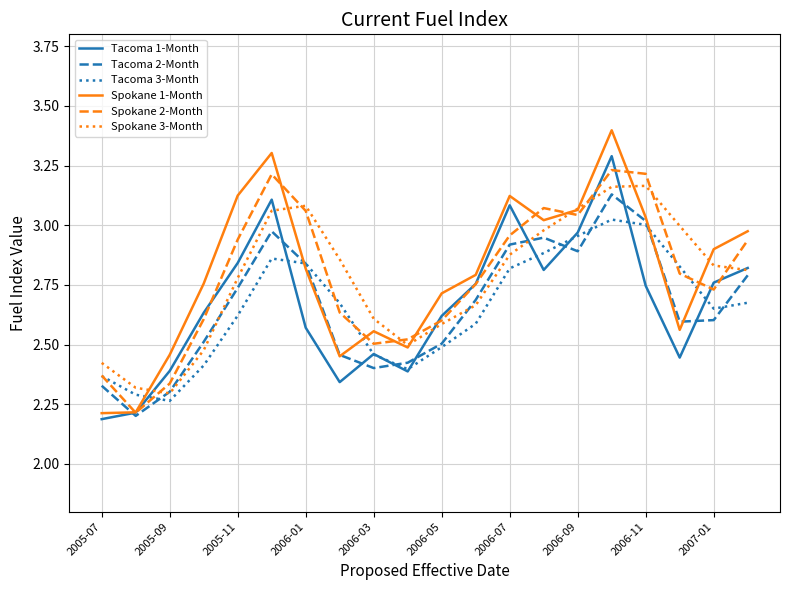

What is the smallest value displayed?

2.2